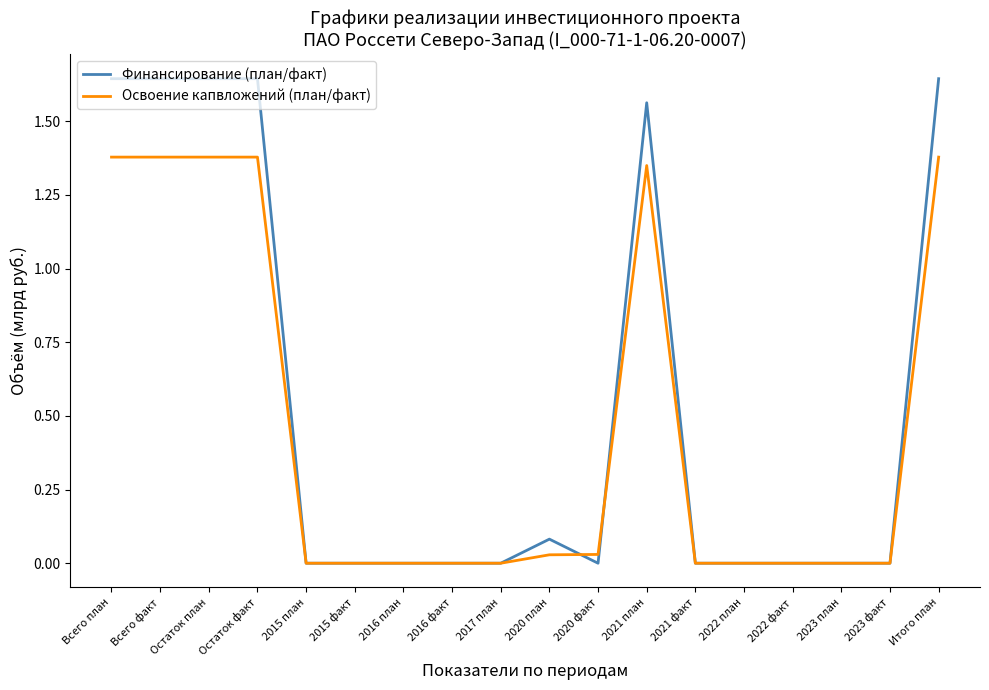

Is this an area chart (filled region under the line)?

No